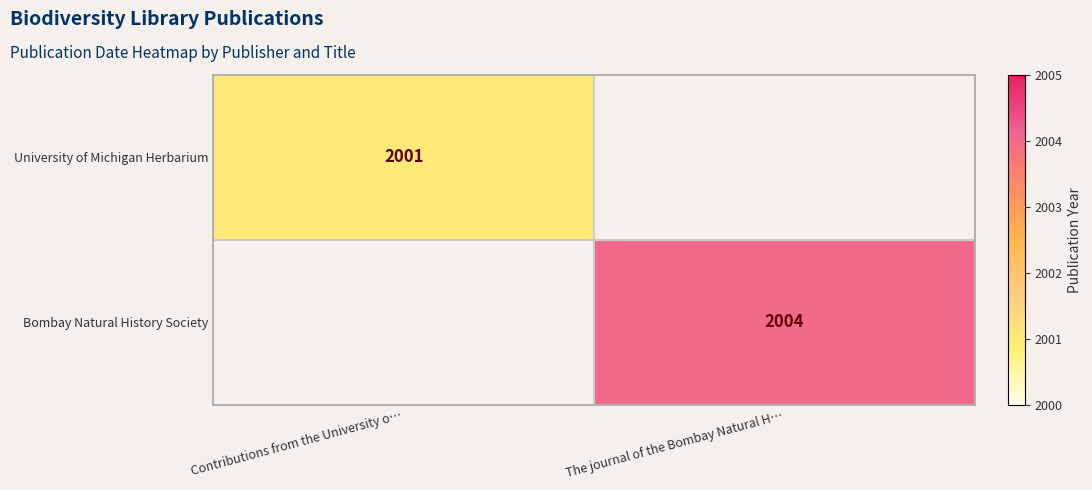

True or false: University of Michigan Herbarium has a value of 2001 at Contributions from the University o….

True